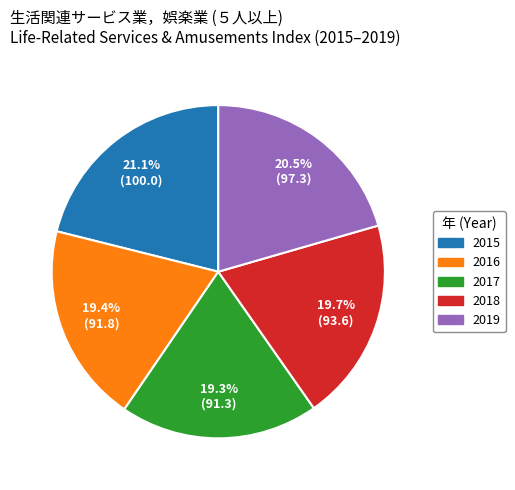

What portion of the pie excludes 2017?

80.7%